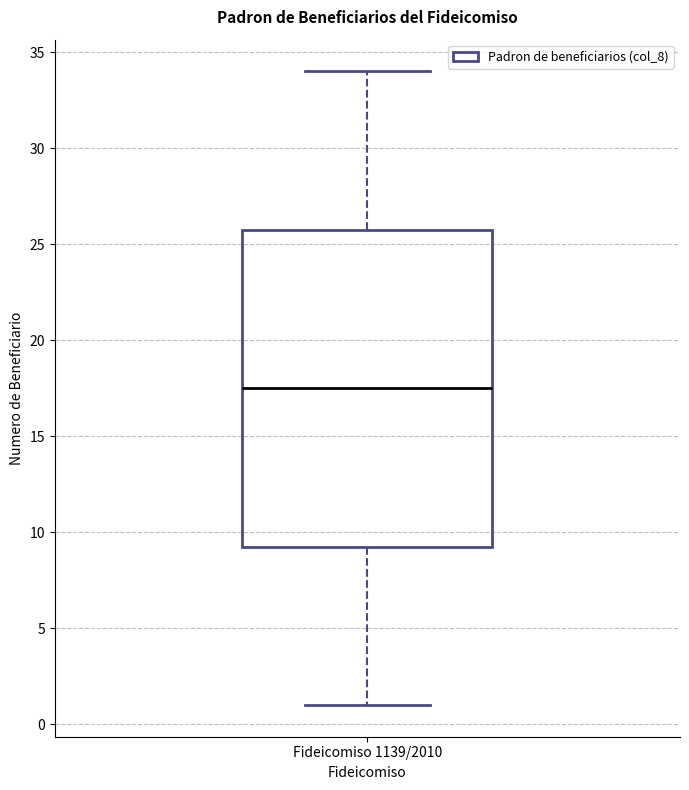

Where does the upper whisker of the box for Fideicomiso 1139/2010 end on the y-axis? The values are not printed on the chart, so give them approximately, as read against the axis.

34.0